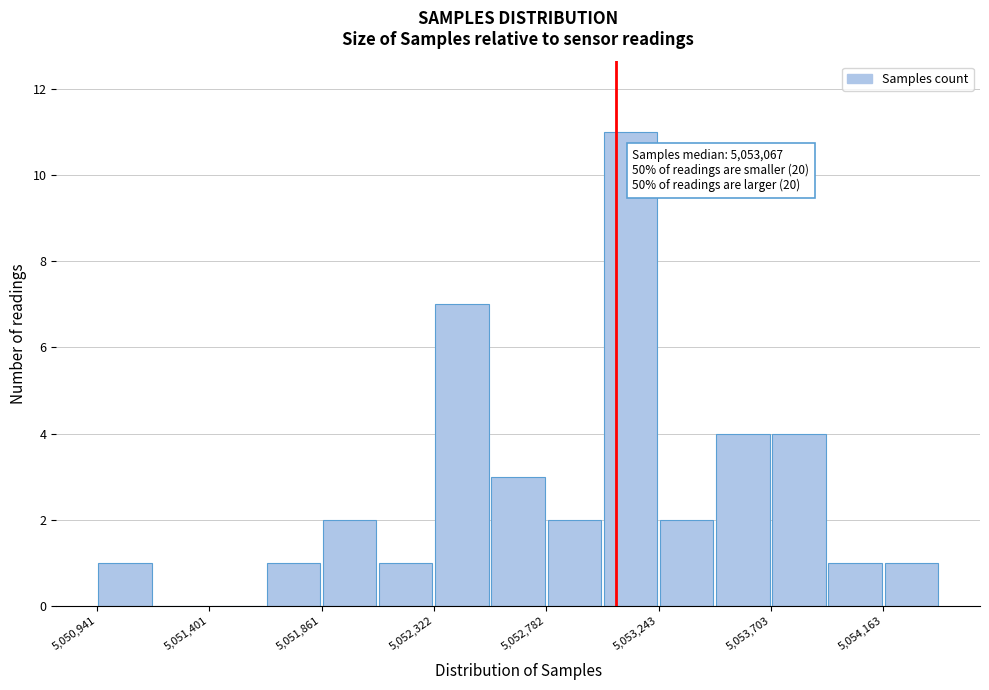

Over which range of the x-axis is the bar tallest?

5053000 to 5053250